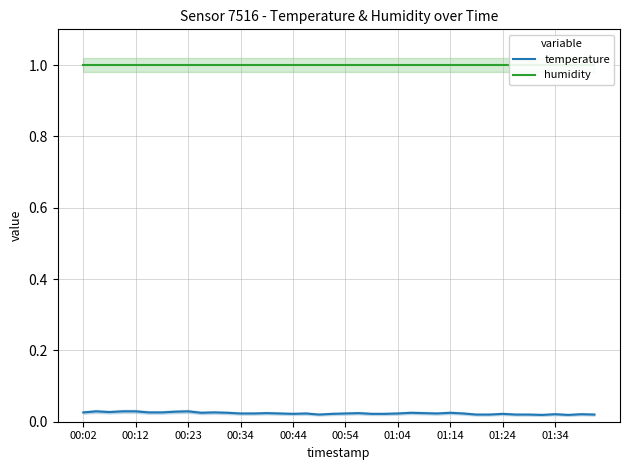

Reading left to right, transcribe all the data shown in this chart.

temperature: 0.0	0.0	0.0	0.0	0.0	0.0	0.0	0.0	0.0	0.0	0.0	0.0	0.0	0.0	0.0	0.0	0.0	0.0	0.0	0.0	0.0	0.0	0.0	0.0	0.0	0.0	0.0	0.0	0.0	0.0	0.0	0.0	0.0	0.0	0.0	0.0	0.0	0.0	0.0	0.0
humidity: 1.0	1.0	1.0	1.0	1.0	1.0	1.0	1.0	1.0	1.0	1.0	1.0	1.0	1.0	1.0	1.0	1.0	1.0	1.0	1.0	1.0	1.0	1.0	1.0	1.0	1.0	1.0	1.0	1.0	1.0	1.0	1.0	1.0	1.0	1.0	1.0	1.0	1.0	1.0	1.0